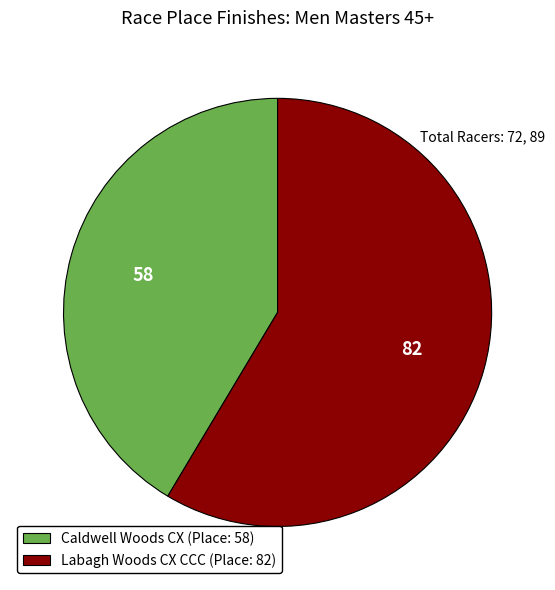

How many slices are in this pie chart?

2